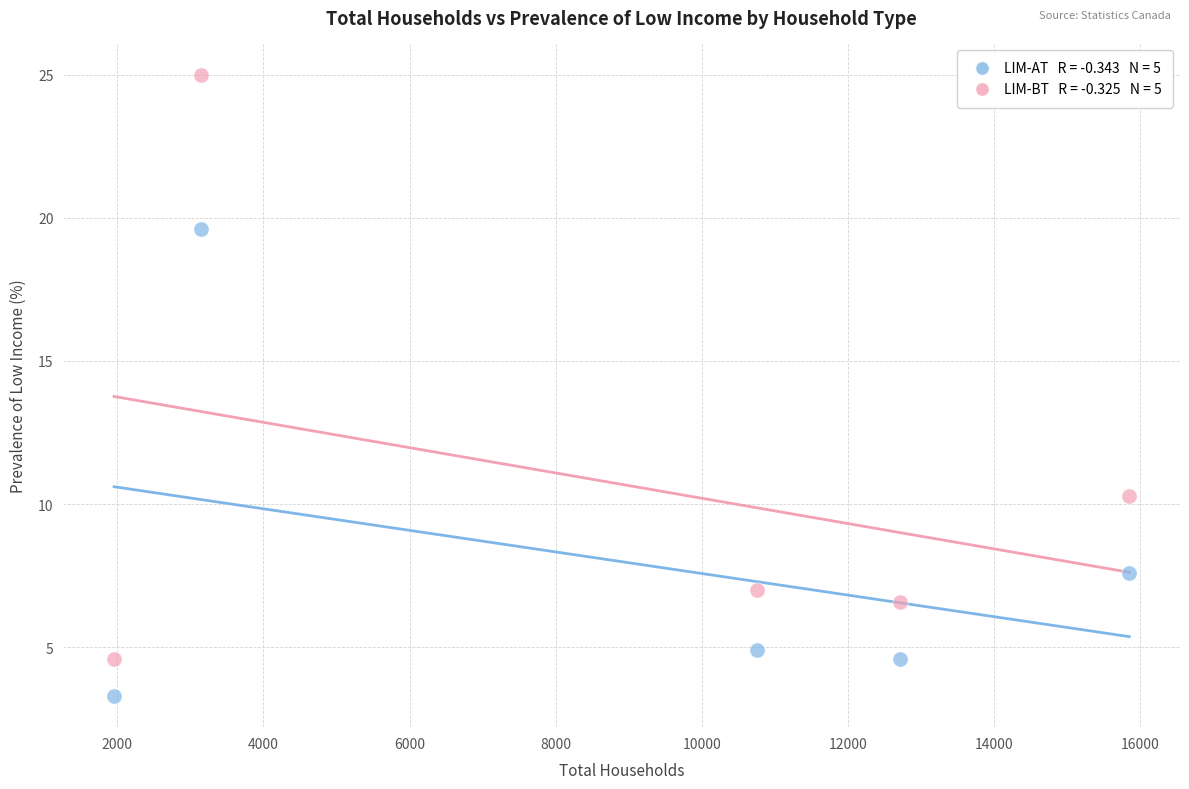

Across all data points, what is the average X value?

8885.0